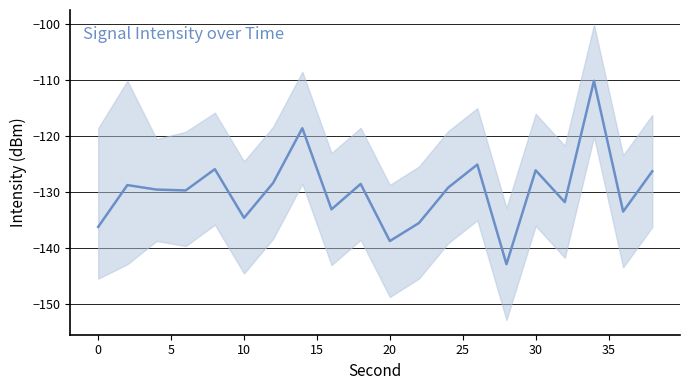

What is the sum of the values at 25 and 5?

-257.8